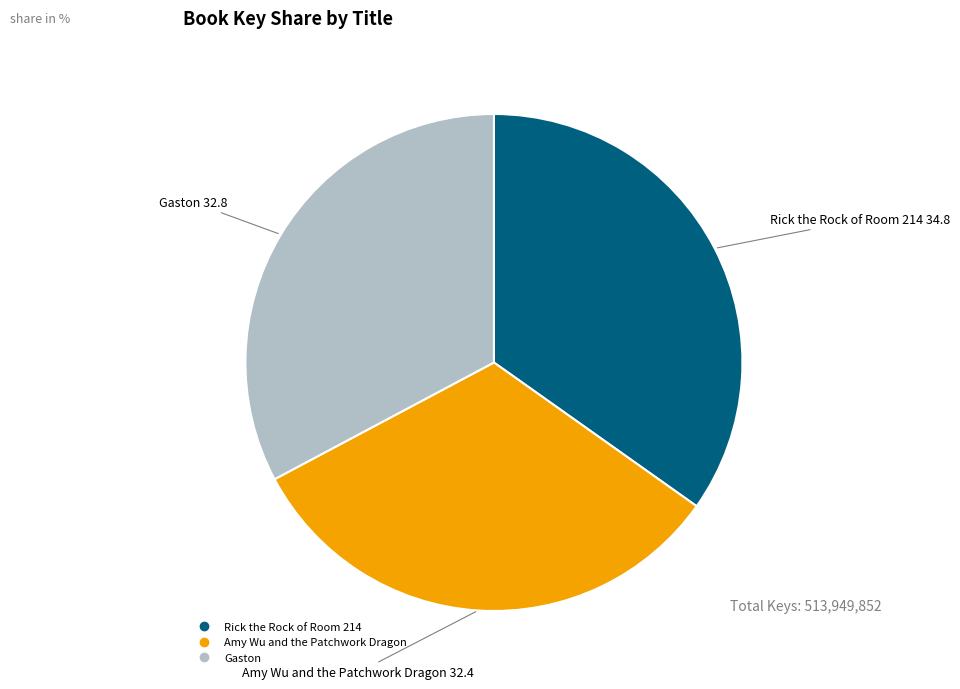

Which slice is the largest?

Rick the Rock of Room 214